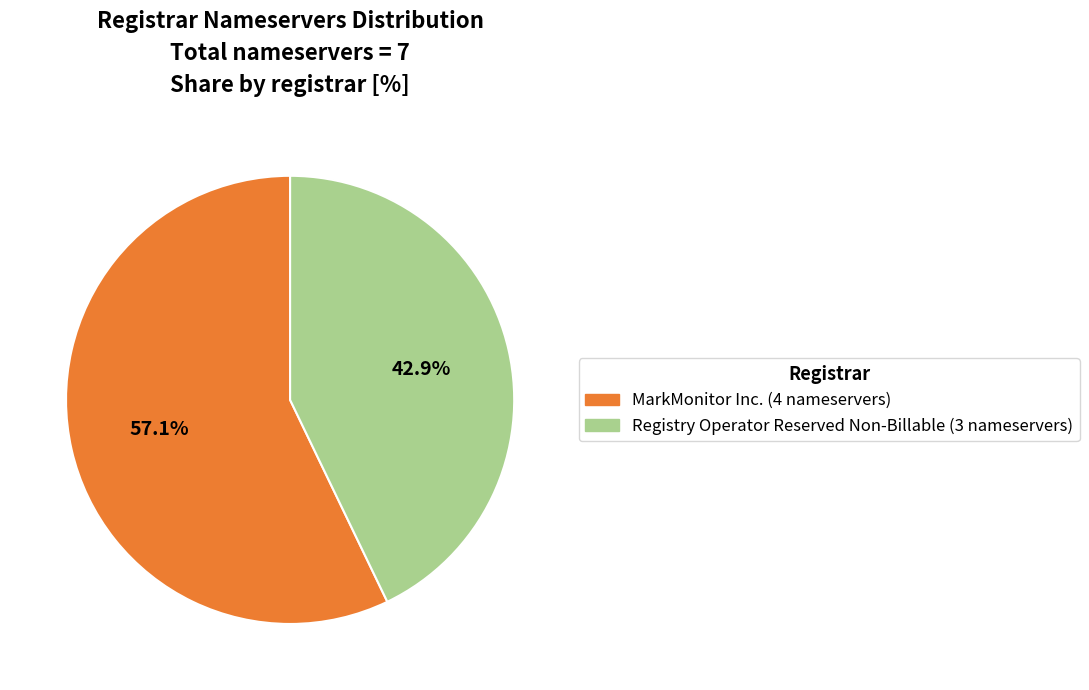

Does any single category account for the majority?

Yes